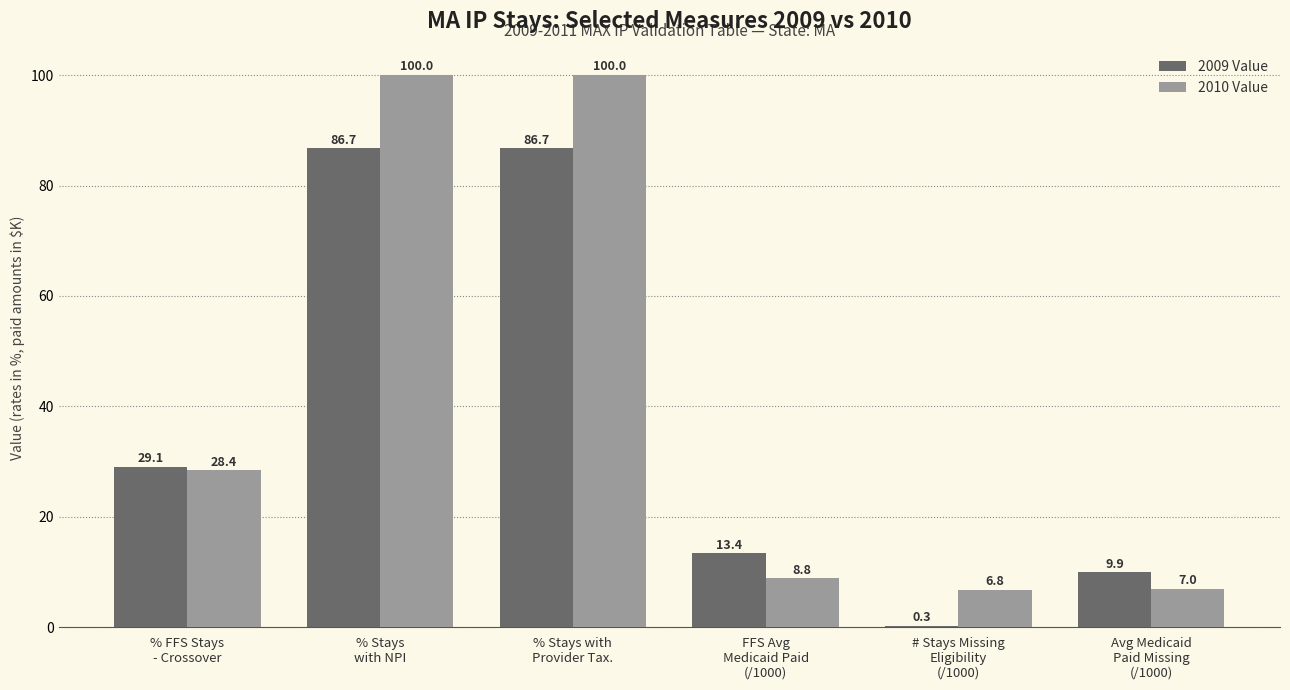

What is the maximum value for 2010 Value?

100.0